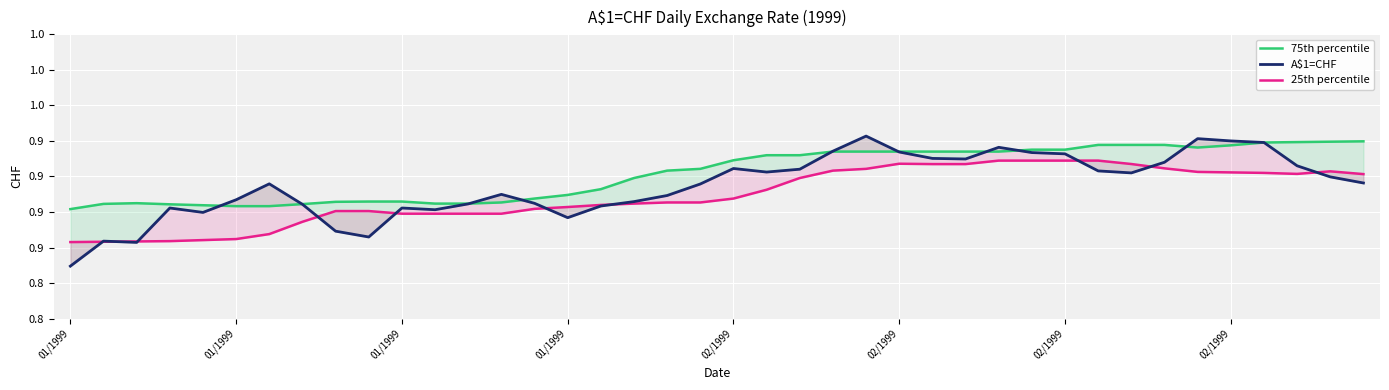

List the series in order of their peak value, highest first.

A$1=CHF, 75th percentile, 25th percentile